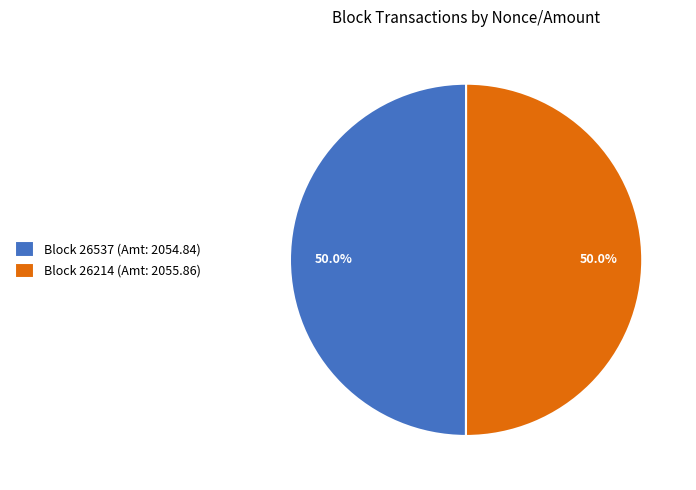

What portion of the pie excludes Block 26214 (Amt: 2055.86)?

50.0%